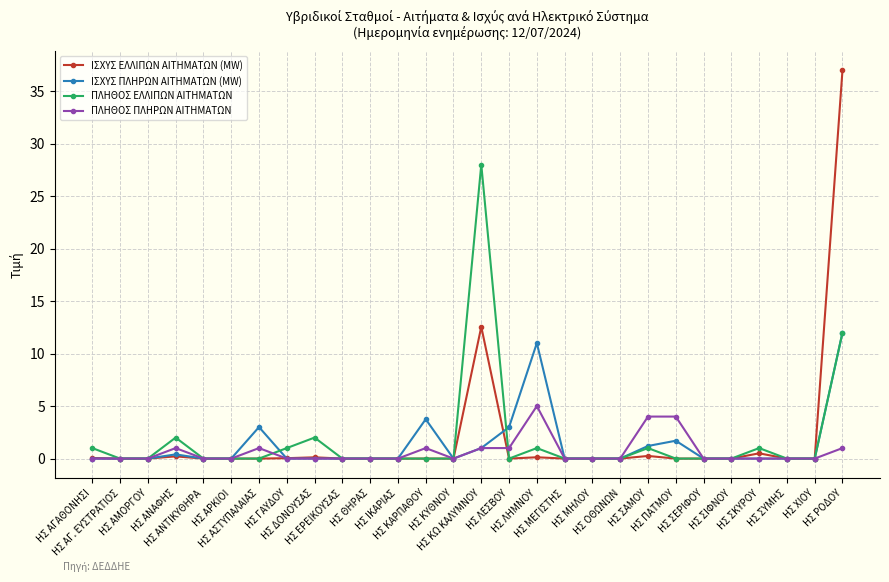

What is the difference between the maximum and minimum values in the ΠΛΗΘΟΣ ΠΛΗΡΩΝ ΑΙΤΗΜΑΤΩΝ series?

5.0